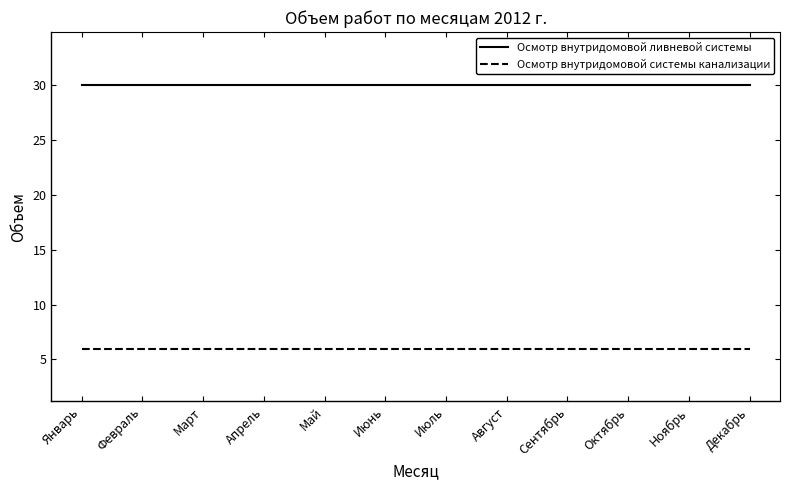

What value does the Осмотр внутридомовой ливневой системы series have at Июль?

30.0